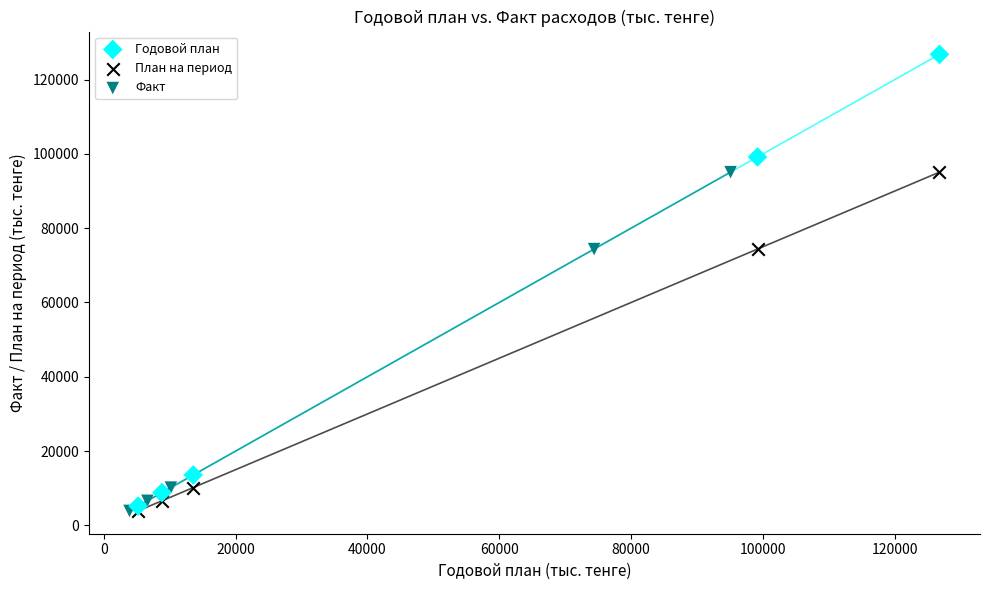

Which series has the widest spread of Y values?

Годовой план